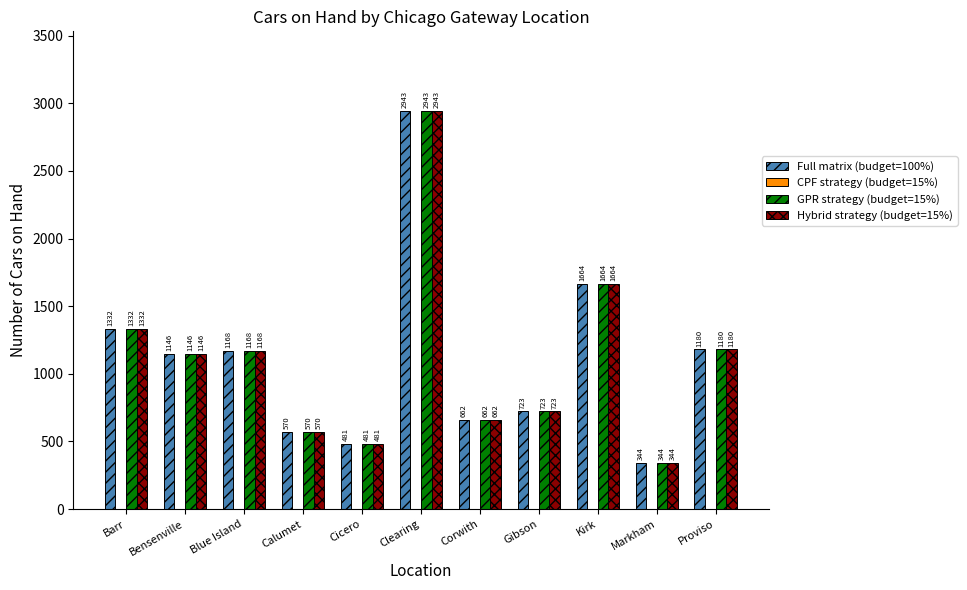

How many categories are shown in the chart?

11